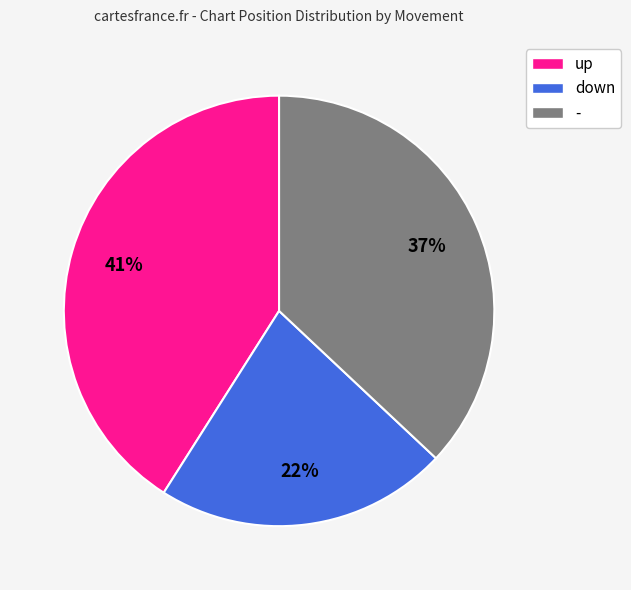

To the nearest percent, what is the average slice percentage?

33%